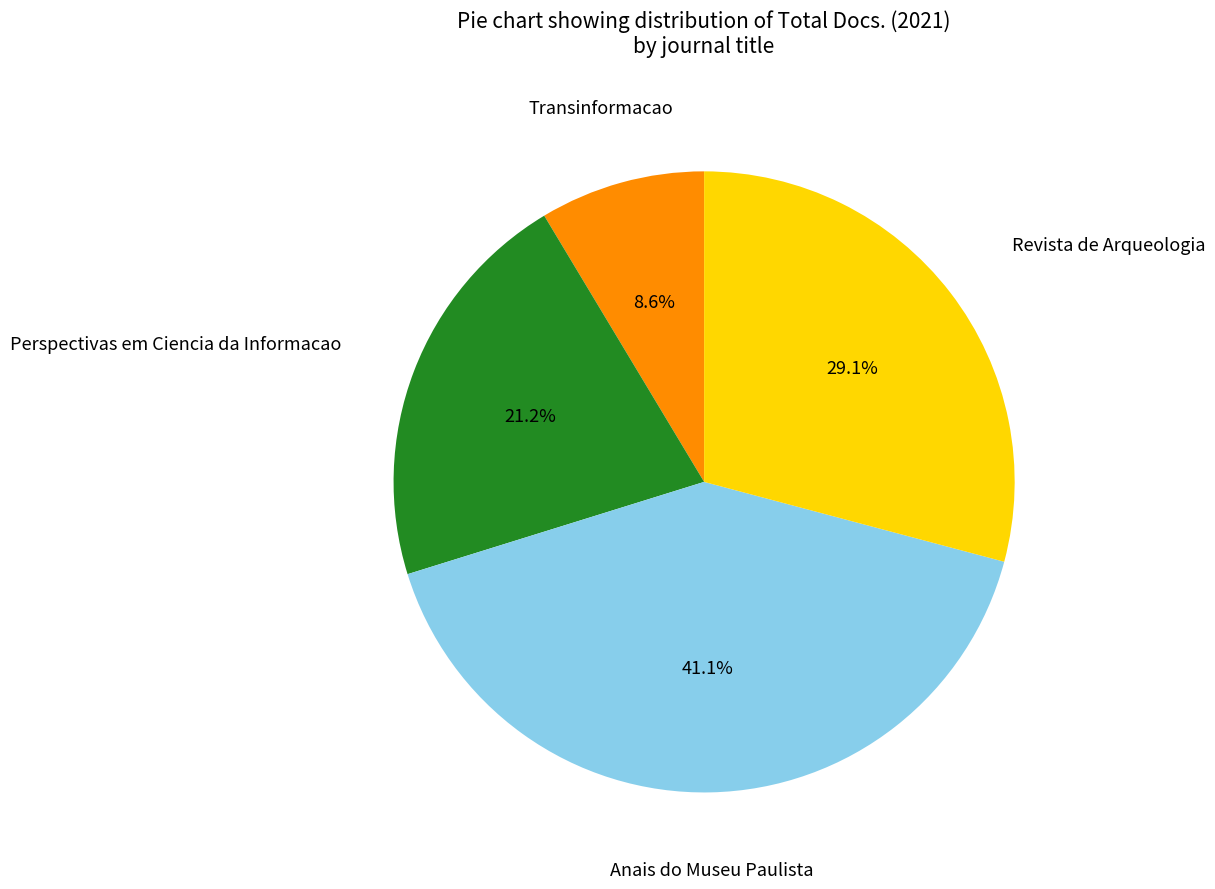

Is there a majority slice in this chart?

No